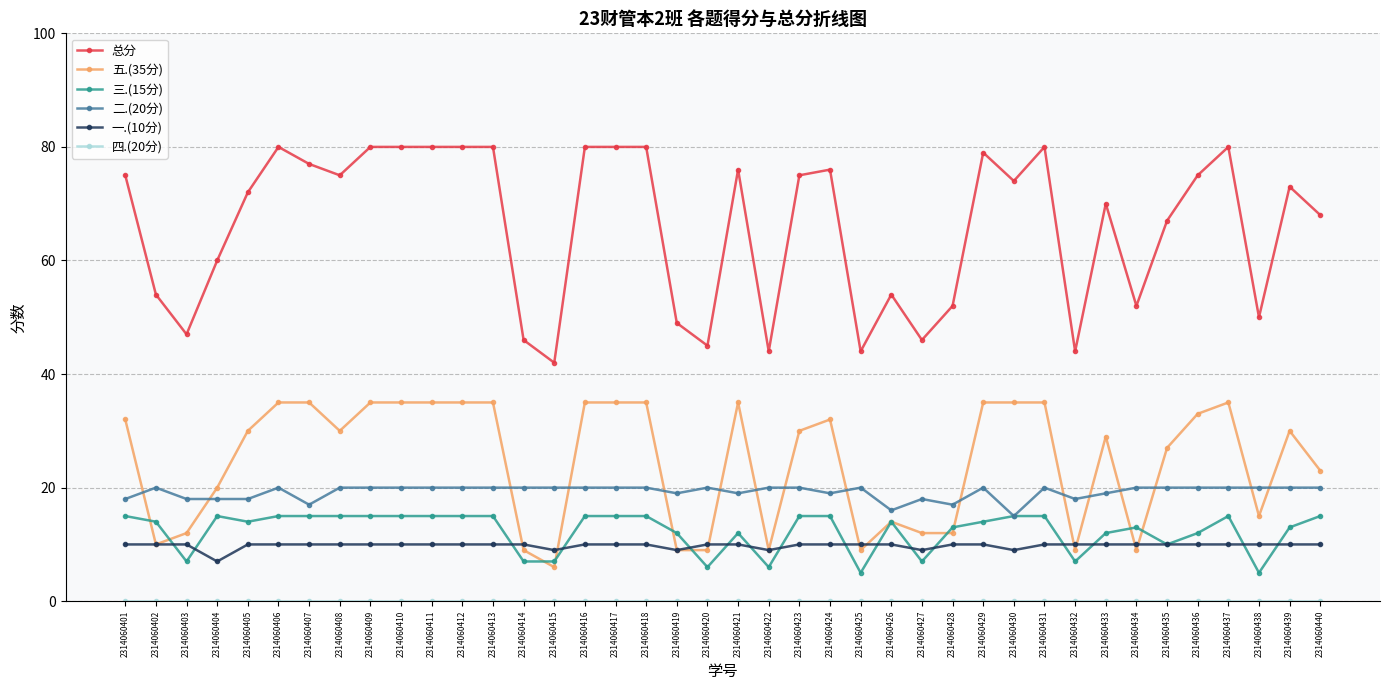

Where is 三.(15分) nearest to the value 10?

2314060435